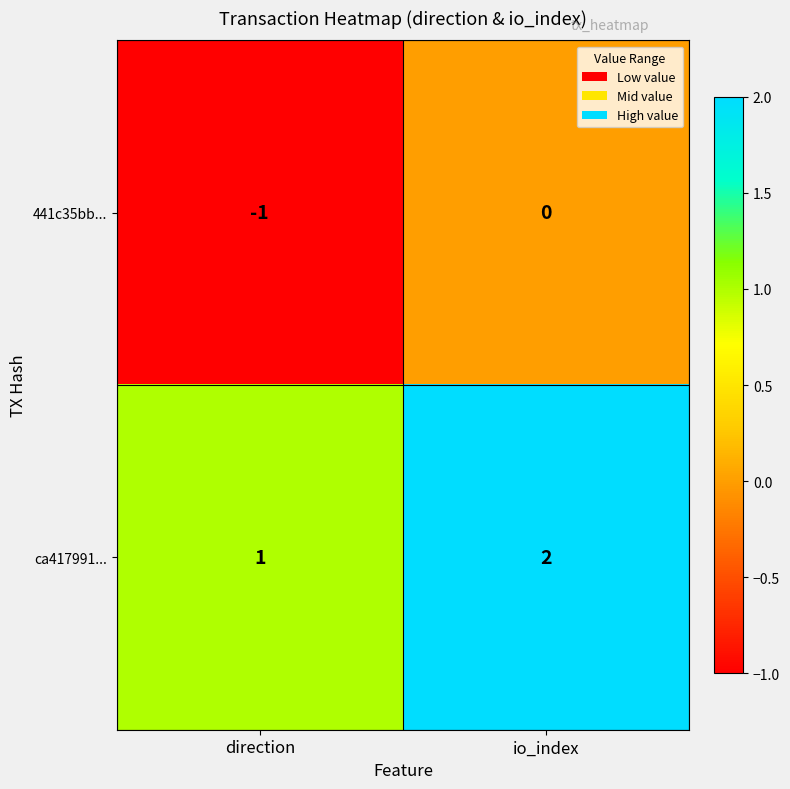

Is the value of ca417991... at direction greater than the value of 441c35bb... at io_index?

Yes